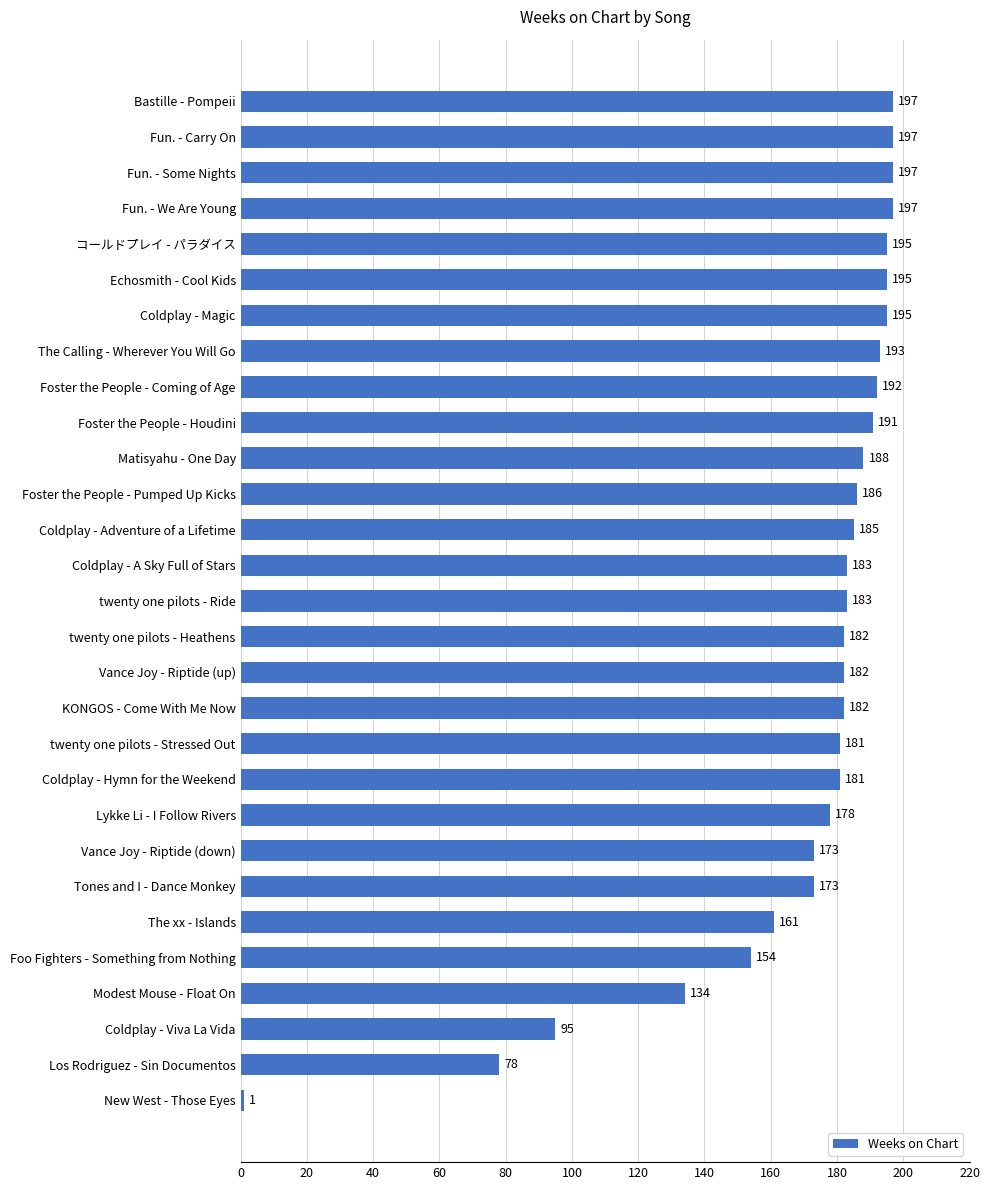

What is the difference between the maximum and second lowest values?

119